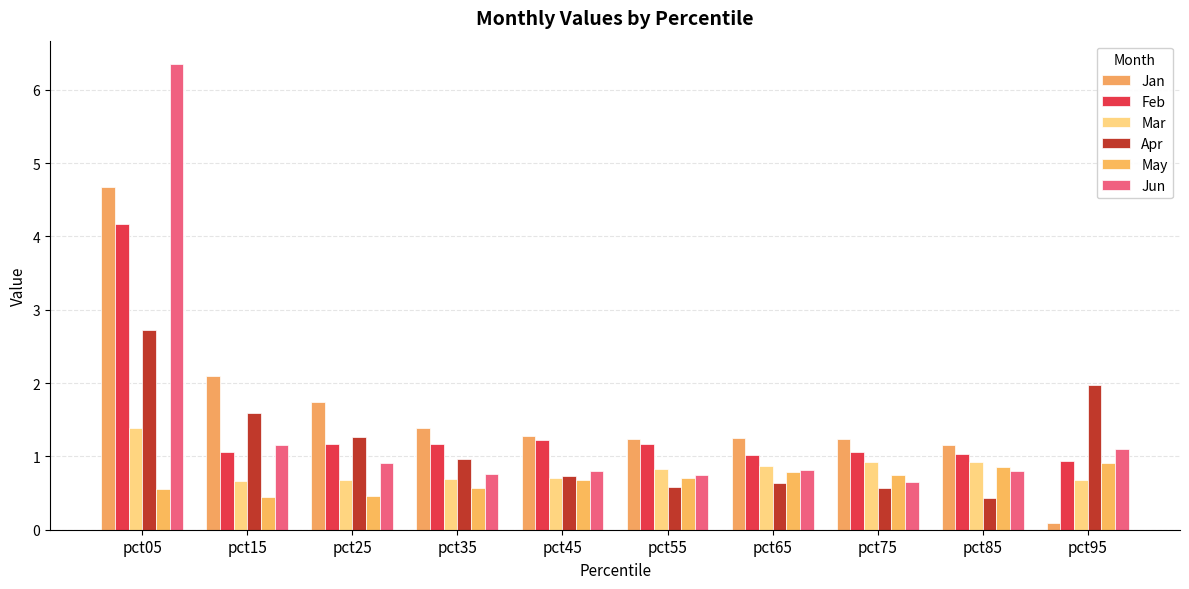

What is the sum of the Jun values at pct05 and pct35?

7.1